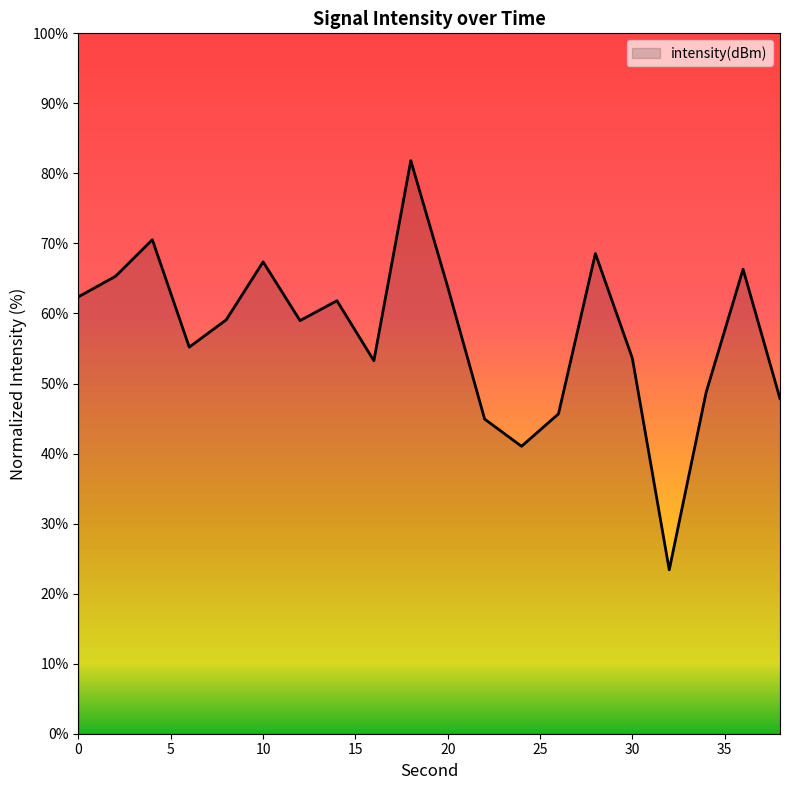

What is the minimum value shown in the chart?

23.4